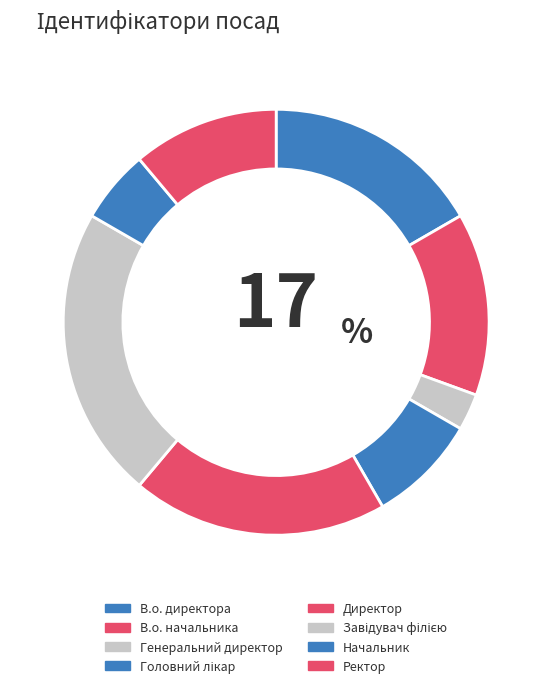

Is the sum of Директор and В.о. директора greater than half?

No